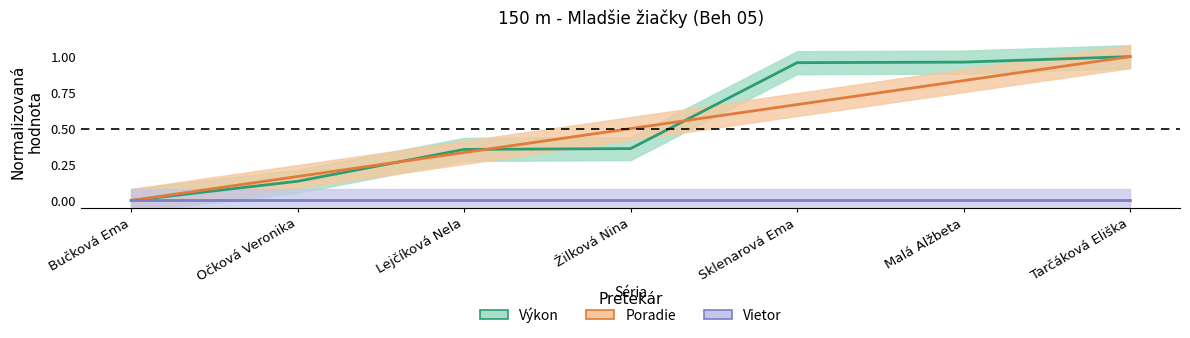

What is the spread (max minus min) of values at Sklenarová Ema?

1.0